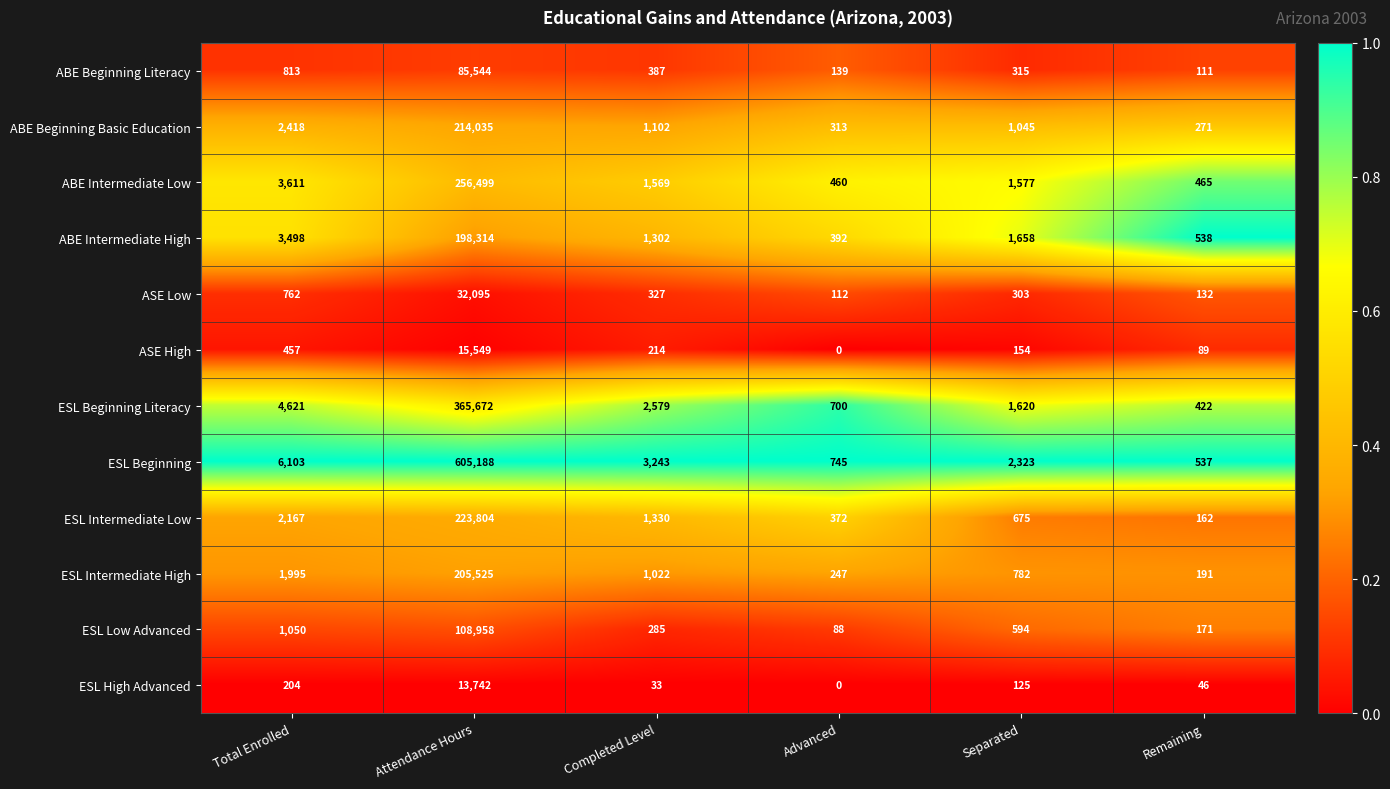

Which series changed the most between Total Enrolled and Attendance Hours?

ESL Beginning